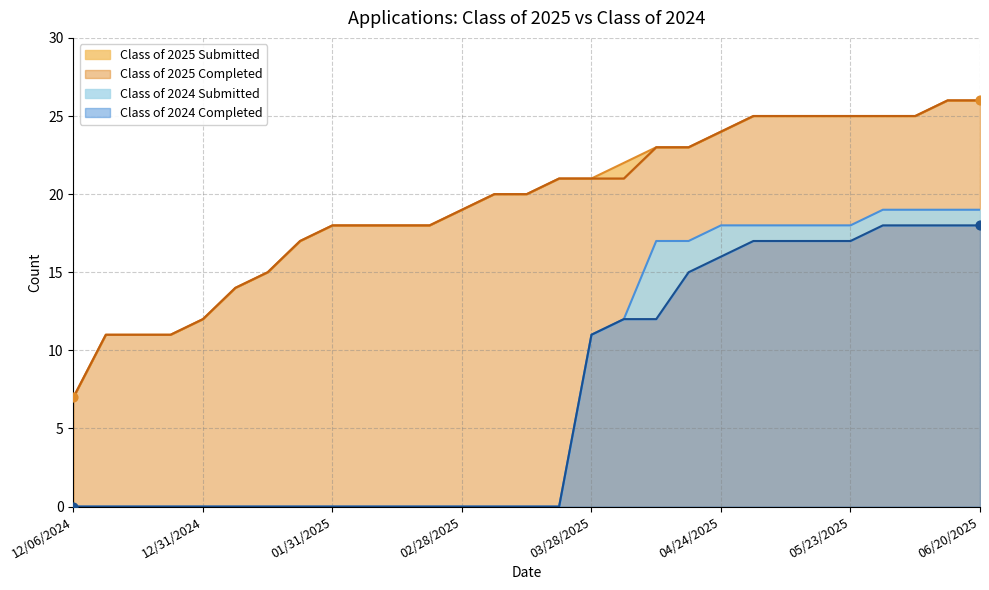

Which series has the widest spread of Y values?

Class of 2025 Submitted